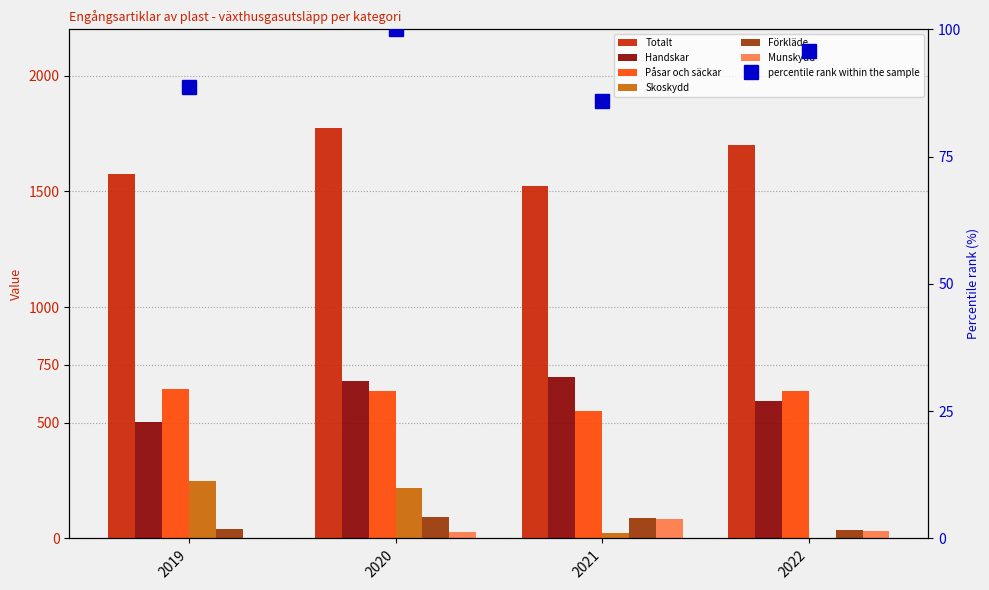

At 2021, list the series in order from smallest to largest.

Skoskydd, Munskydd, Förkläde, Påsar och säckar, Handskar, Totalt